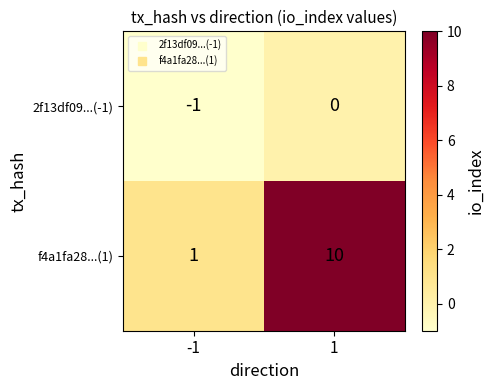

Which series has the largest total across all categories?

f4a1fa28...(1)